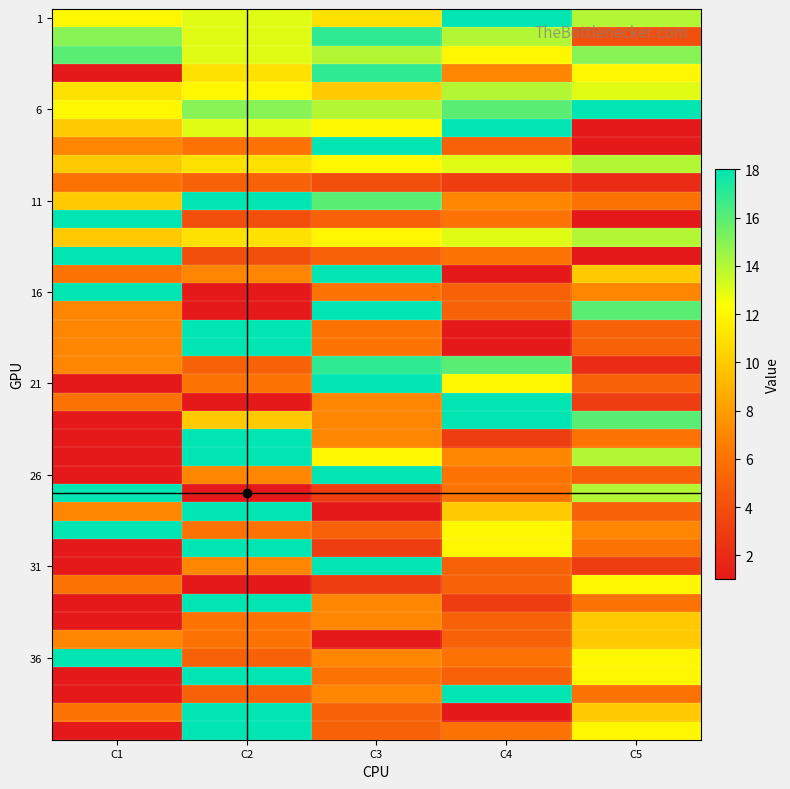

Between C3 and C4, which is larger?

C4